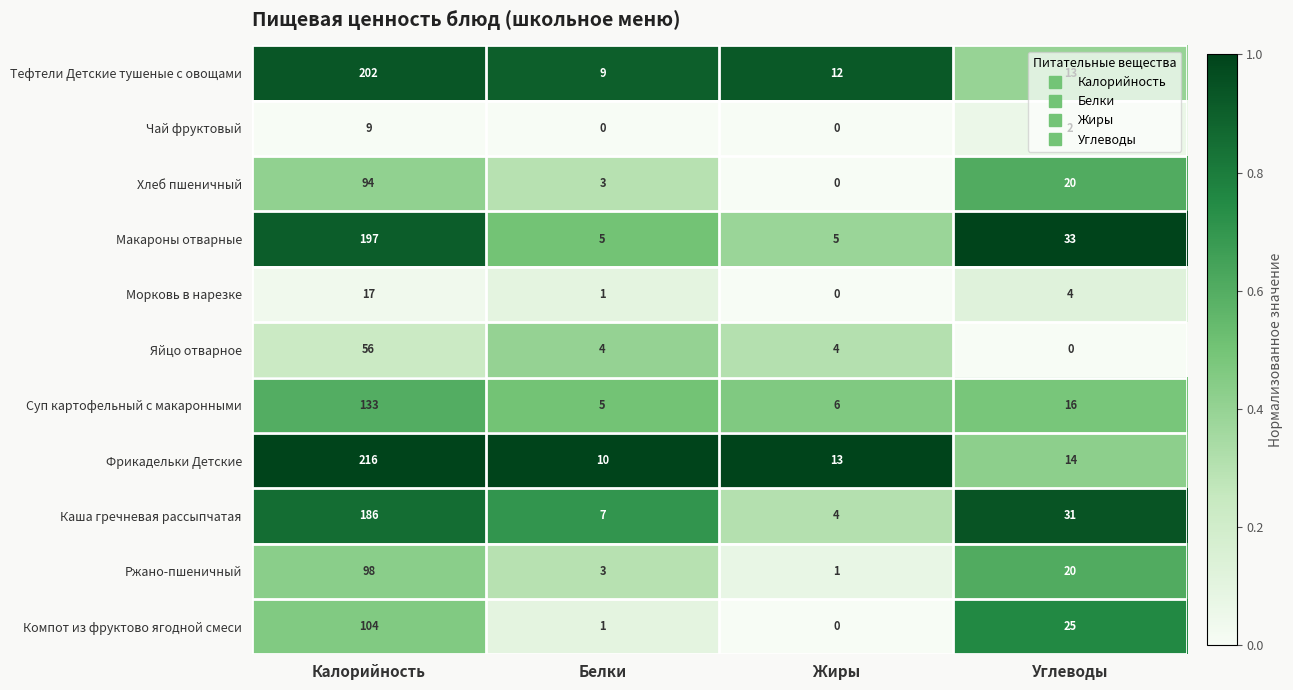

What is the difference between the Макароны отварные values at Углеводы and Белки?

28